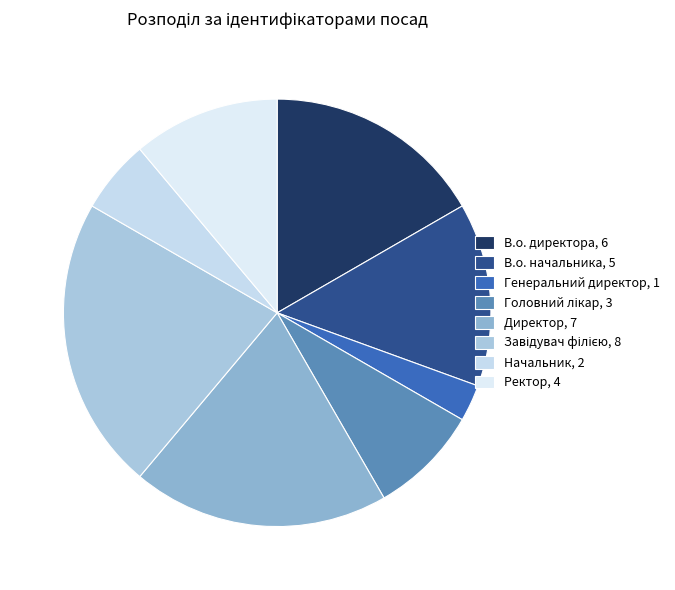

Is it true that Директор is 19% of the pie?

True